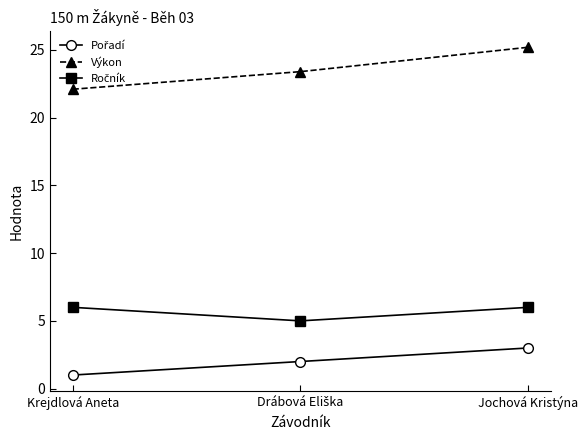

What is the label of the 3rd point from the right?

Krejdlová Aneta